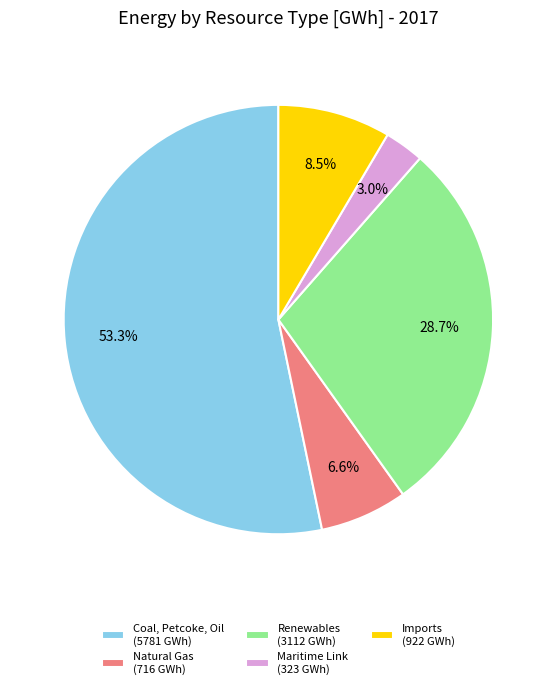

Rank the categories by value from highest to lowest.

Coal, Petcoke, Oil (5781 GWh), Renewables (3112 GWh), Imports (922 GWh), Natural Gas (716 GWh), Maritime Link (323 GWh)